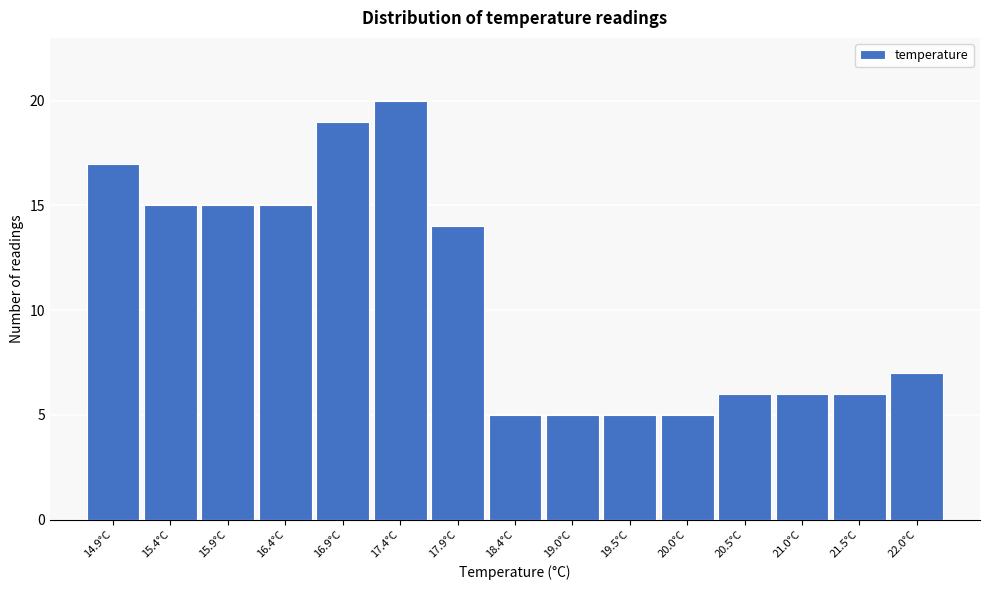

Reading left to right, transcribe all the data shown in this chart.

17	15	15	15	19	20	14	5	5	5	5	6	6	6	7